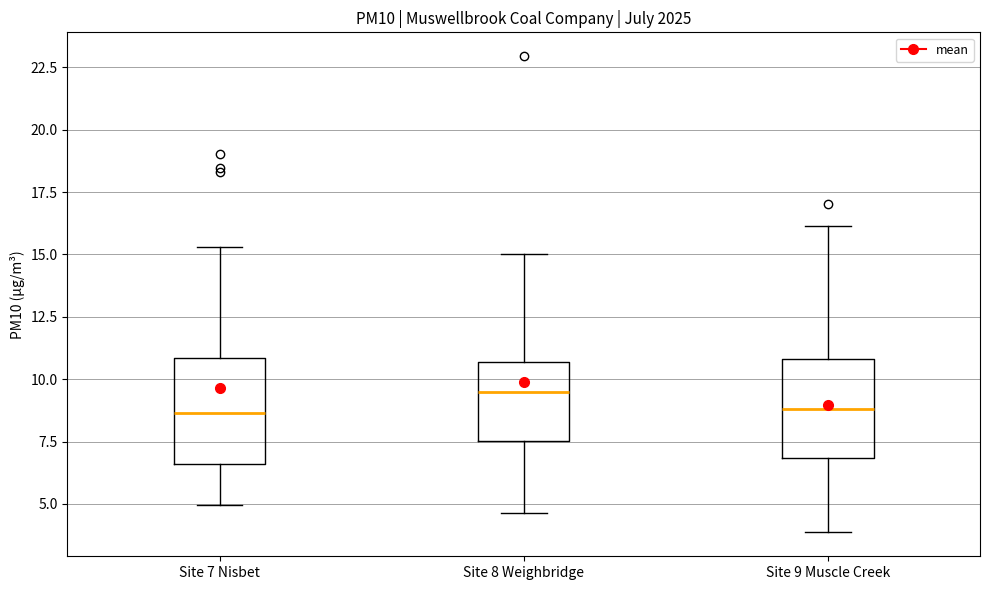

Which box has the highest median line?

Site 8 Weighbridge